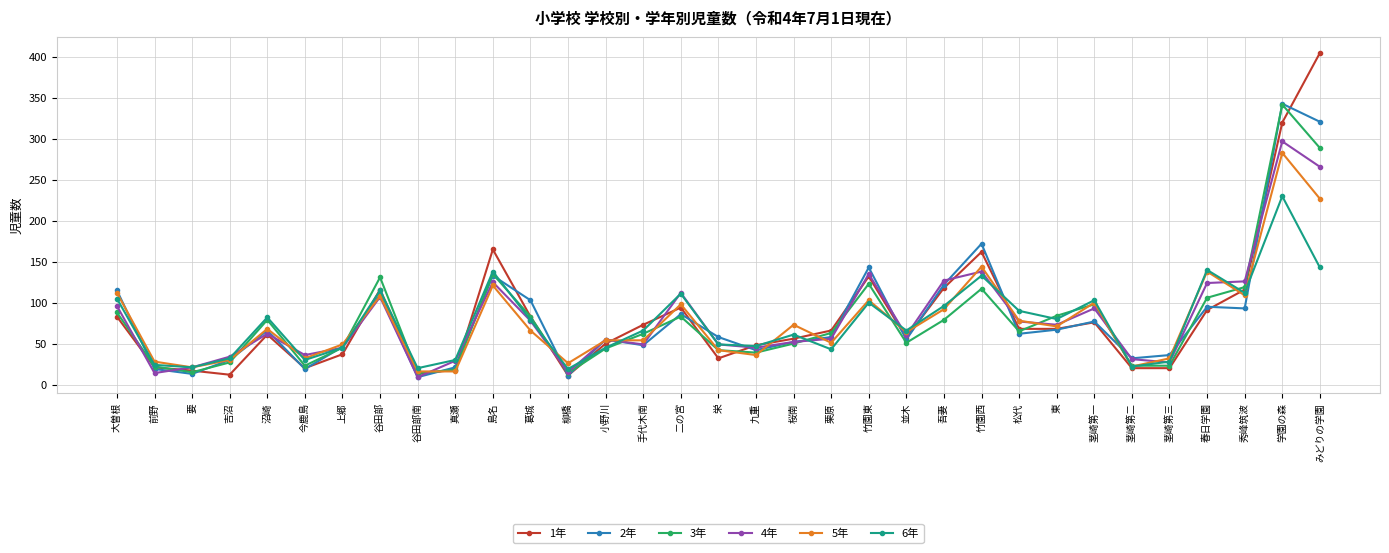

Which series has the widest spread of values?

1年